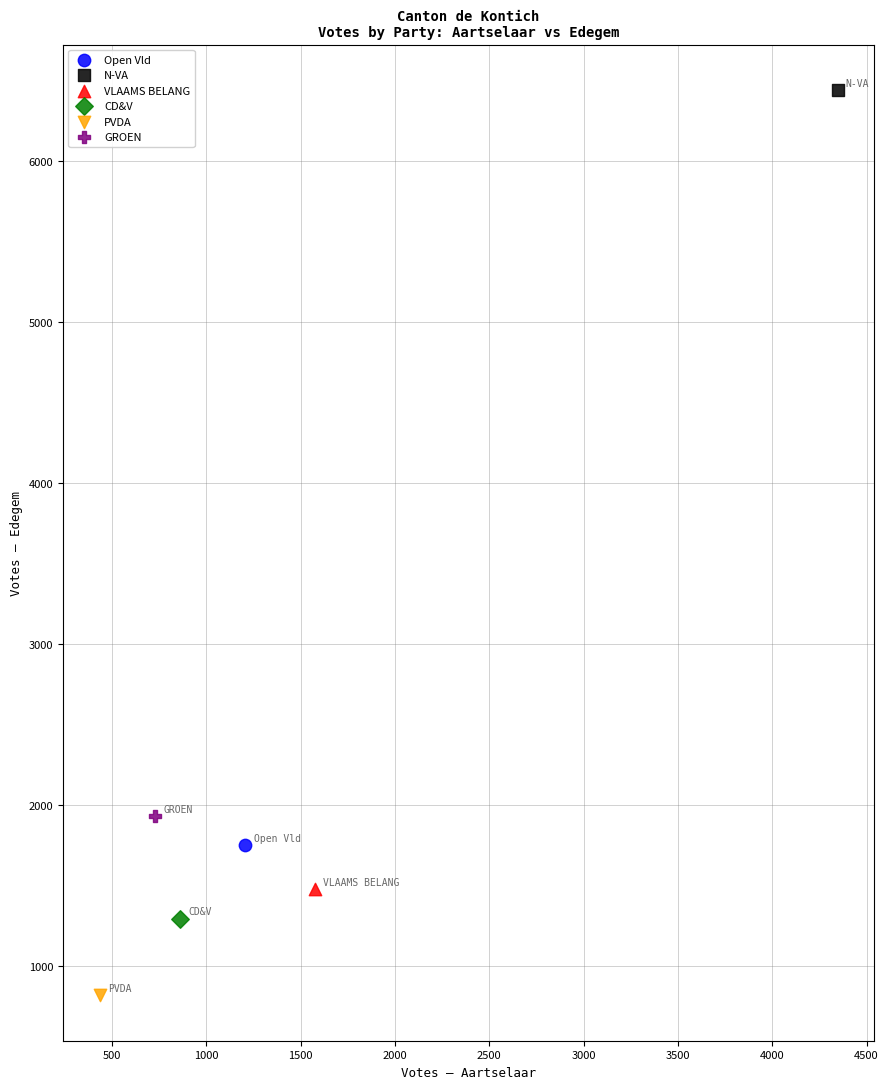

What are all the series names shown in the legend?

Open Vld, N-VA, VLAAMS BELANG, CD&V, PVDA, GROEN